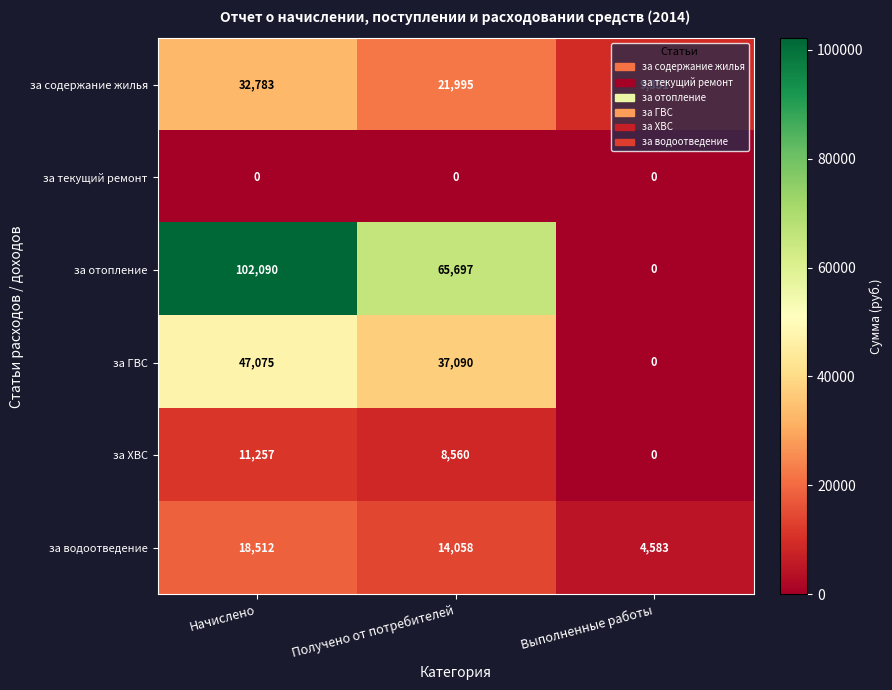

The за отопление series shows 0 at Выполненные работы. True or false?

True